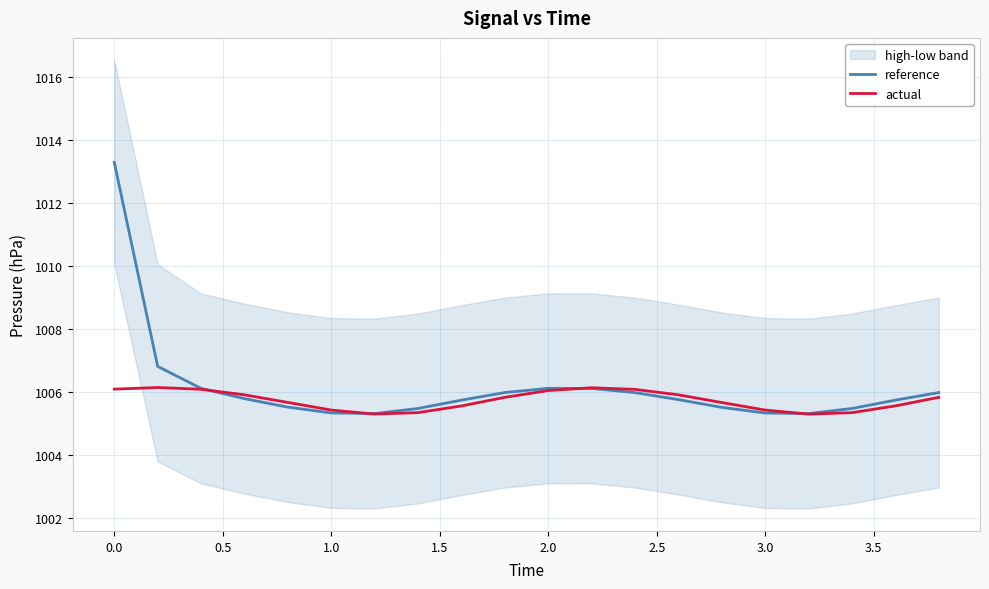

Which category has the lowest value in the actual series?

16